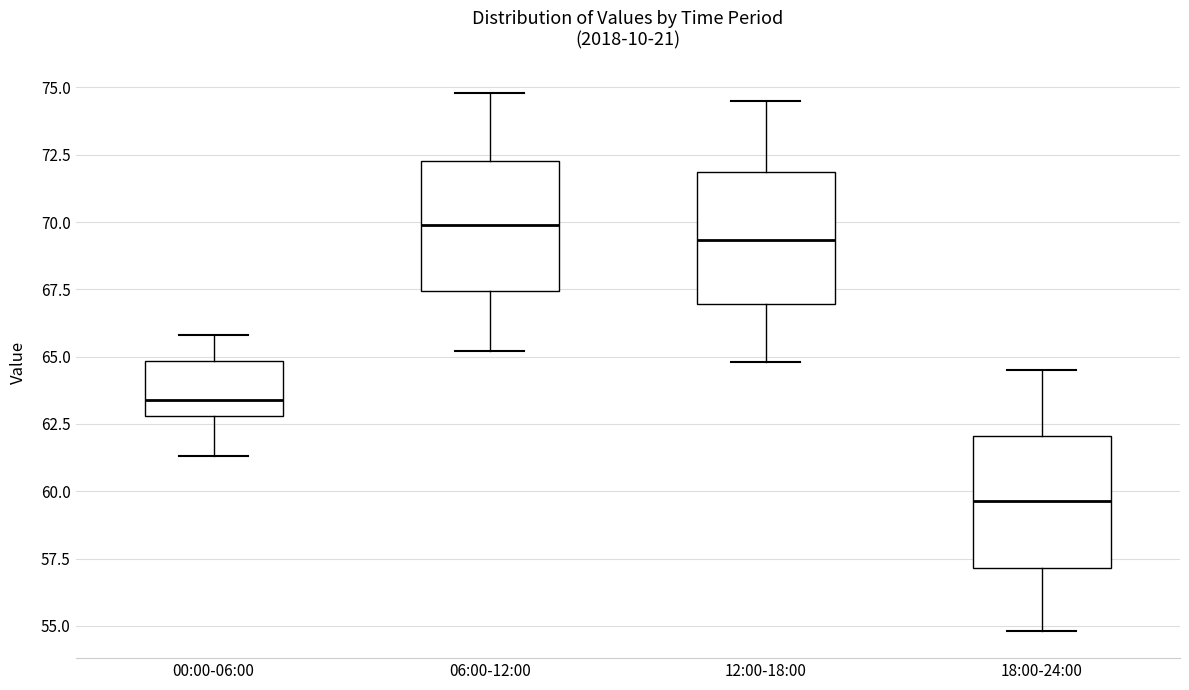

Where does the upper whisker of the box for 06:00-12:00 end on the y-axis? The values are not printed on the chart, so give them approximately, as read against the axis.

75.0